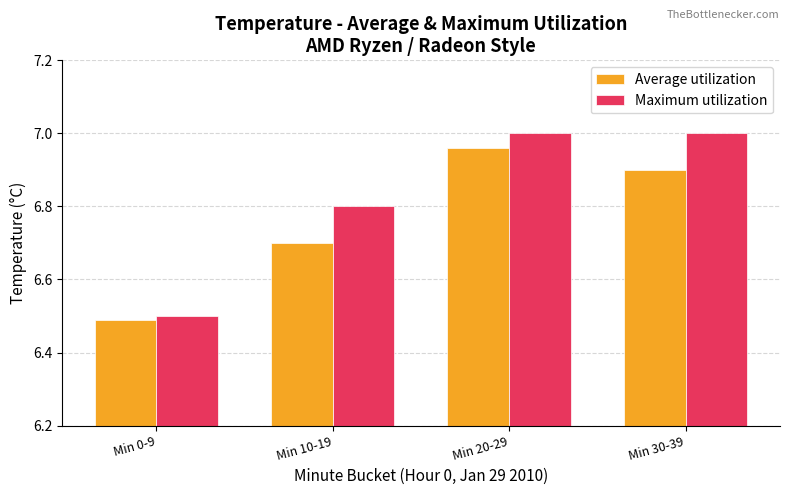

List the series in order of their peak value, lowest first.

Average utilization, Maximum utilization